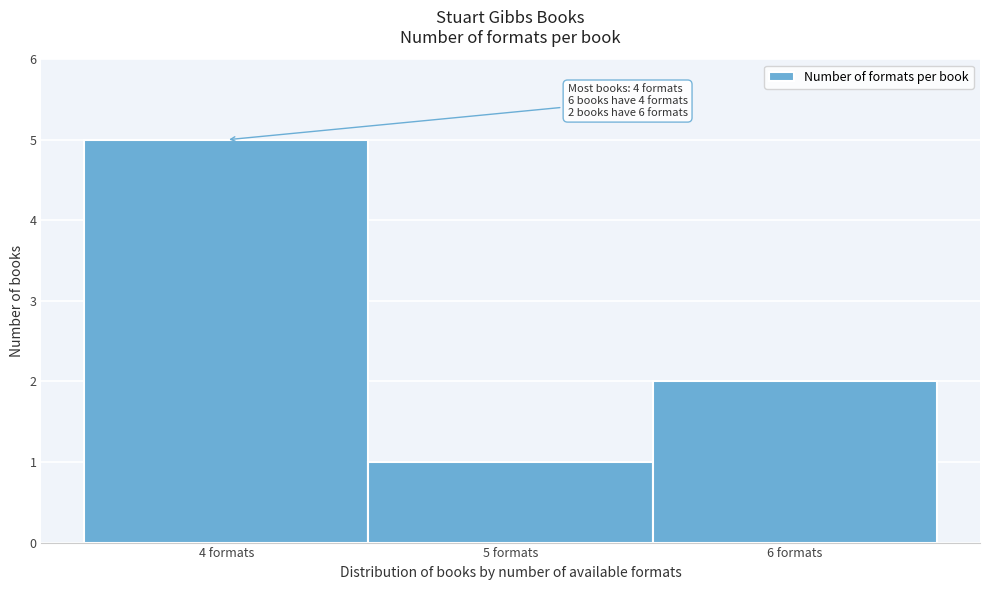

Which range on the x-axis has the tallest bar?

3.5 to 4.5